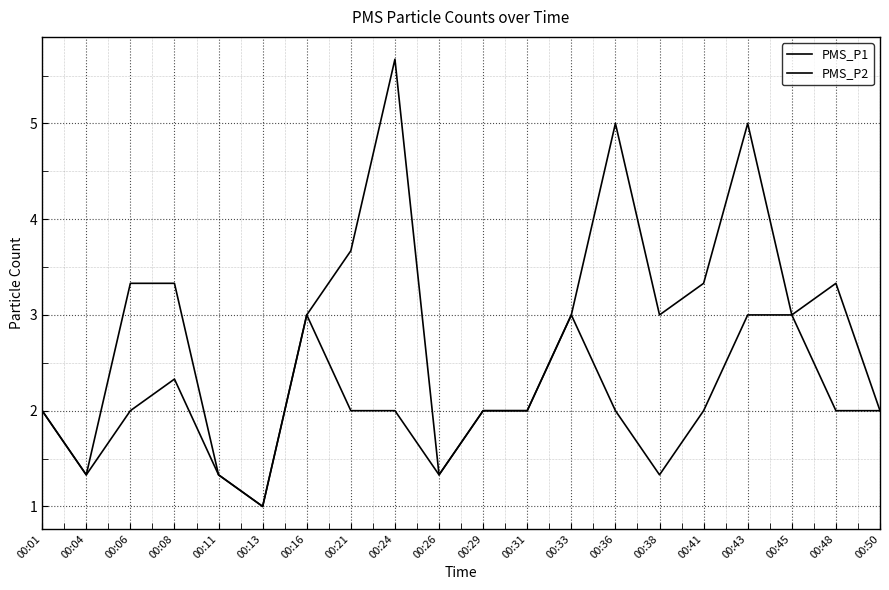

Does the chart have visible grid lines?

Yes